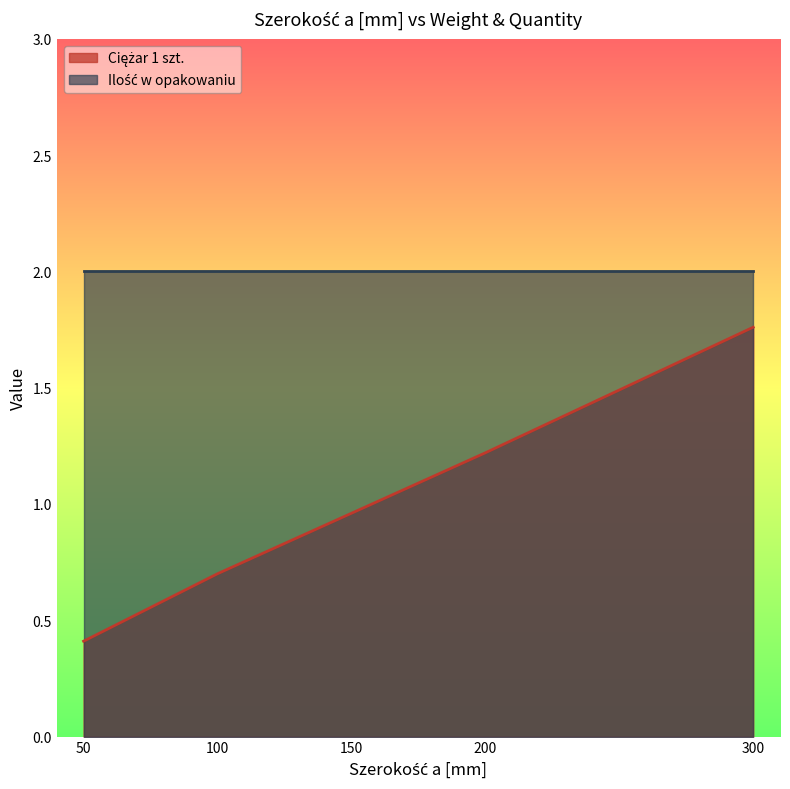

Rank the categories by value from highest to lowest.

300, 200, 150, 100, 50